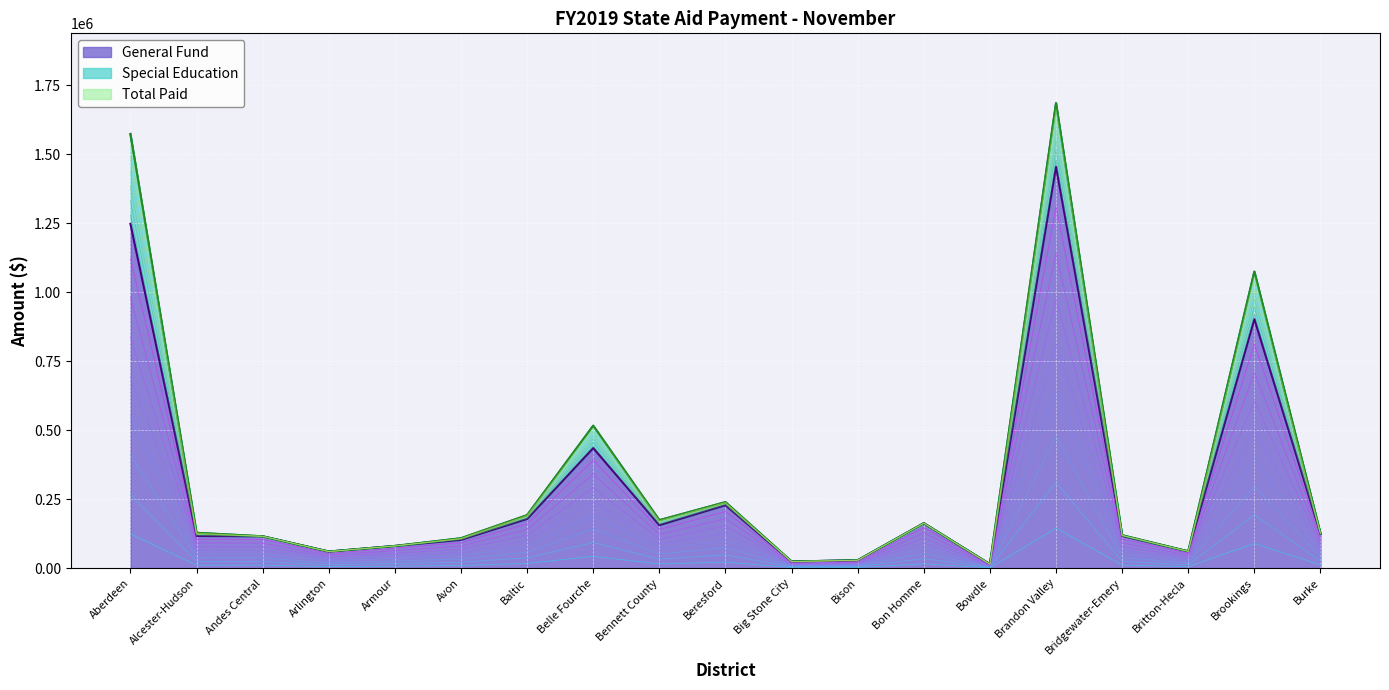

What is the approximate value of General Fund at Andes Central?

116037